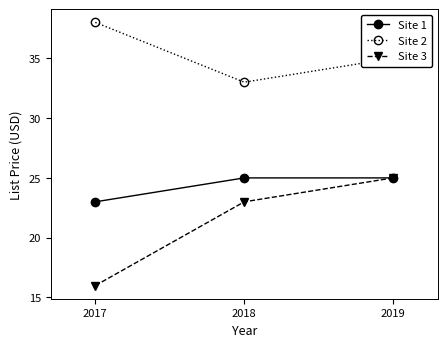

What is the difference between the Site 3 values at 2017 and 2019?

9.0